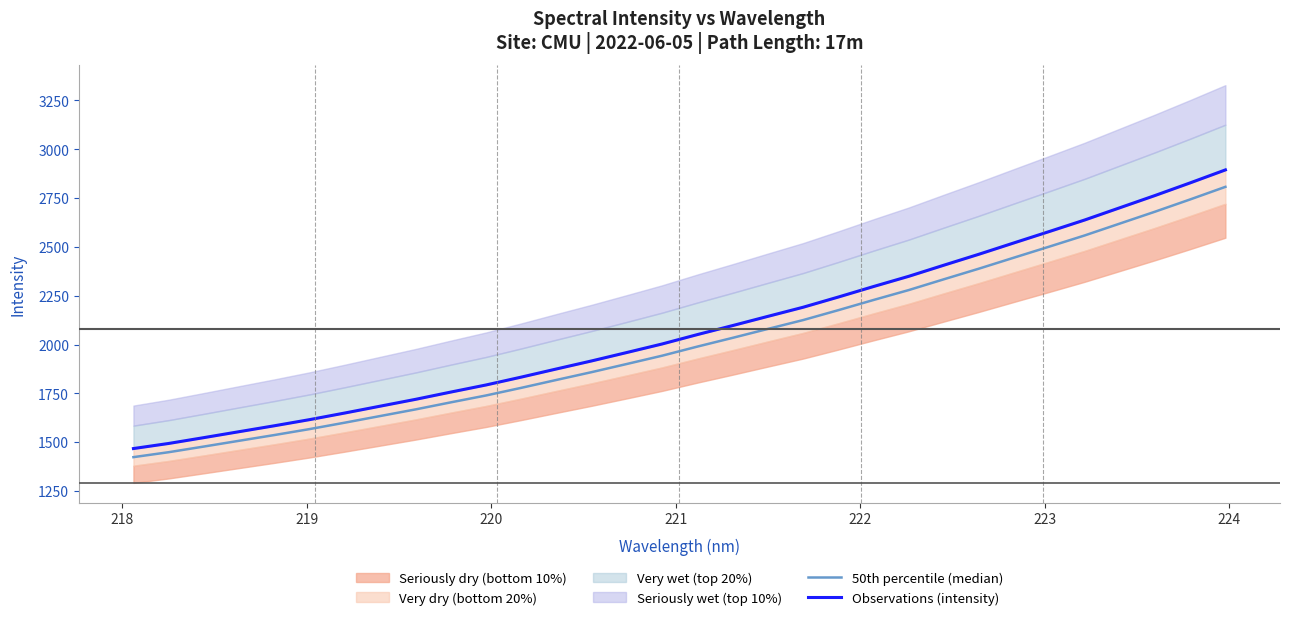

What is the average value of the 50th percentile (median) series?

2018.5